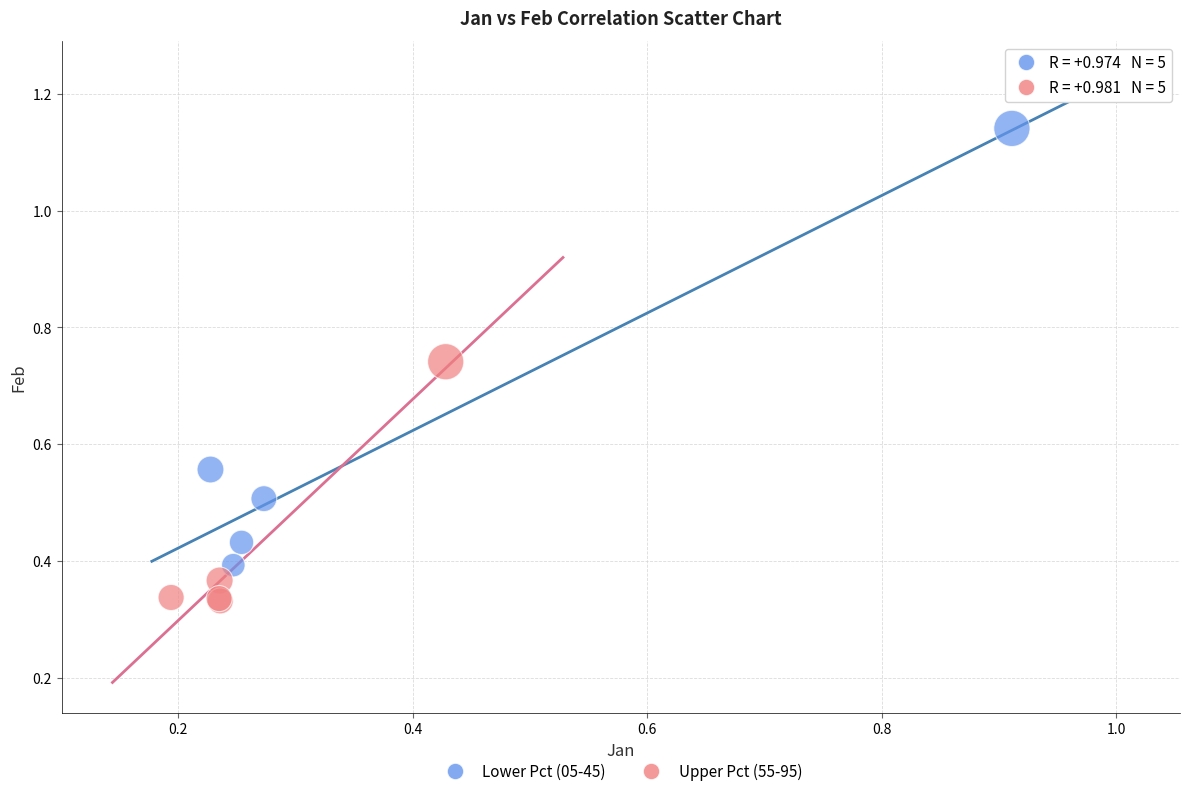

Which series reaches the maximum Y coordinate?

Lower Pct (05-45)